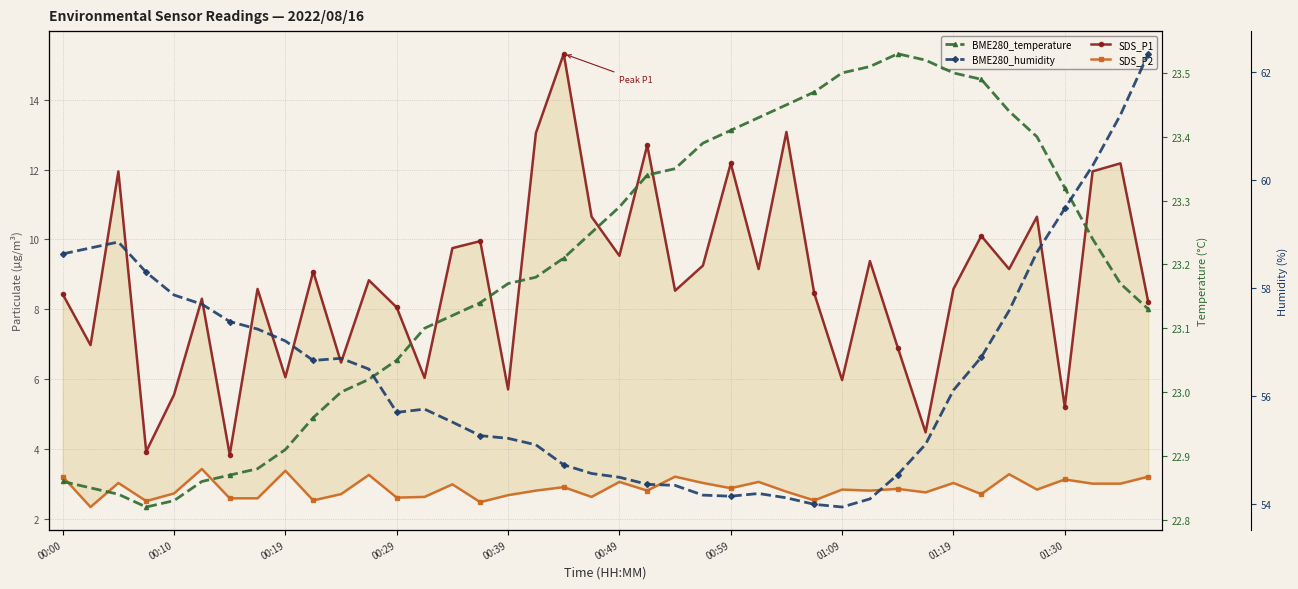

What is the average value of the SDS_P1 series?

8.8